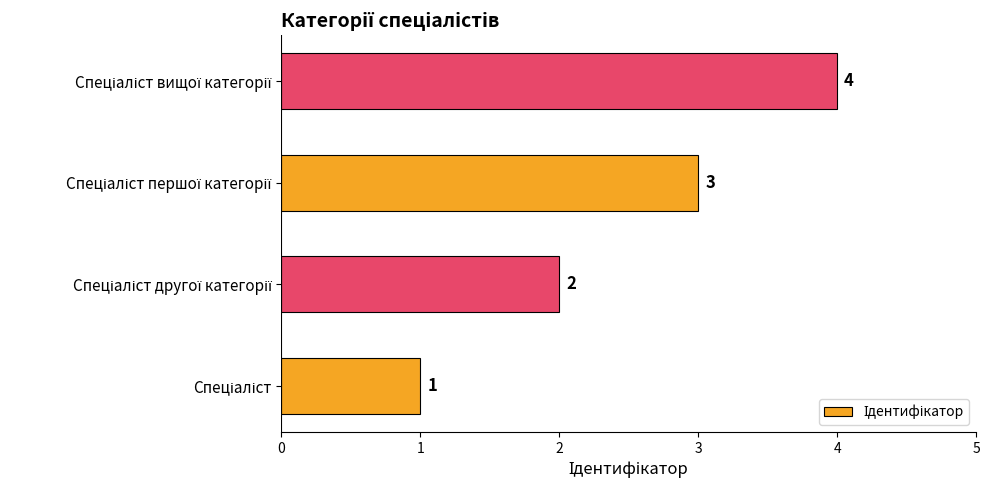

What is the sum of all values?

10